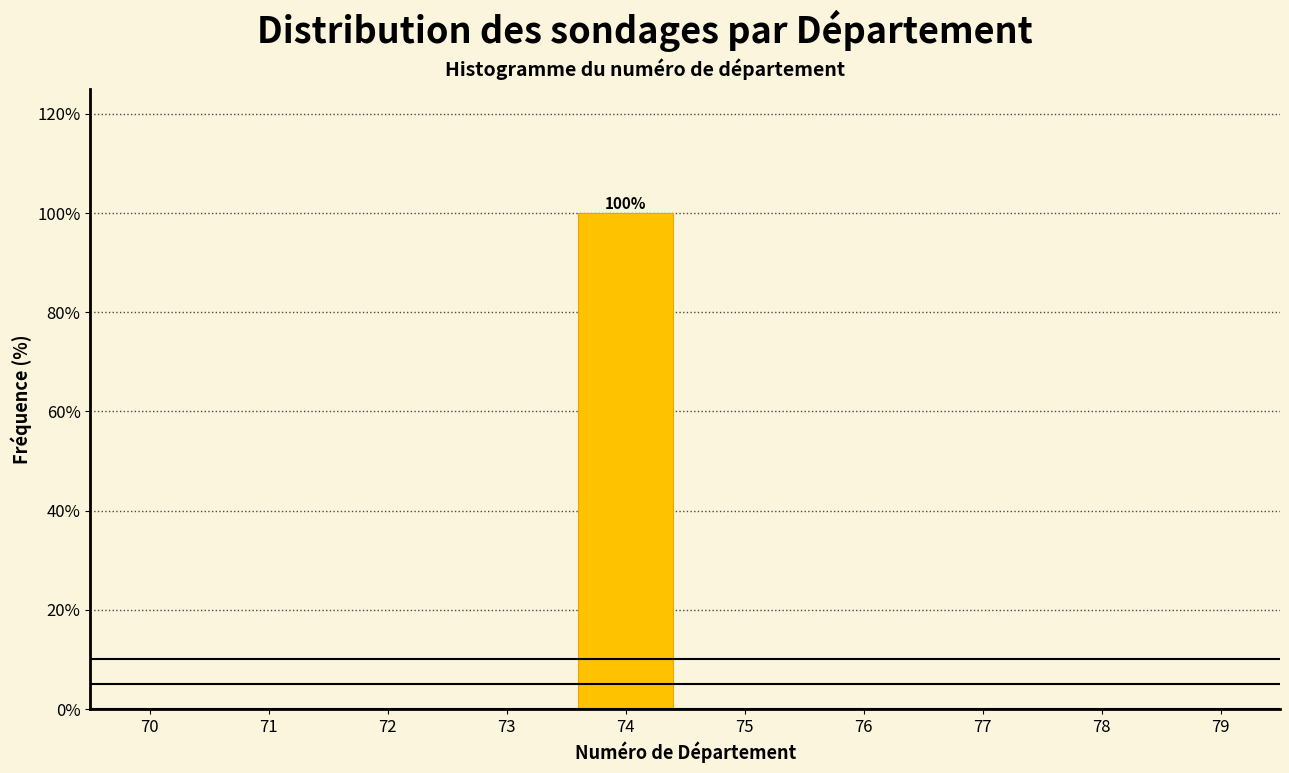

Reading right to left, transcribe all the data shown in this chart.

79=0	78=0	77=0	76=0	75=0	74=100	73=0	72=0	71=0	70=0